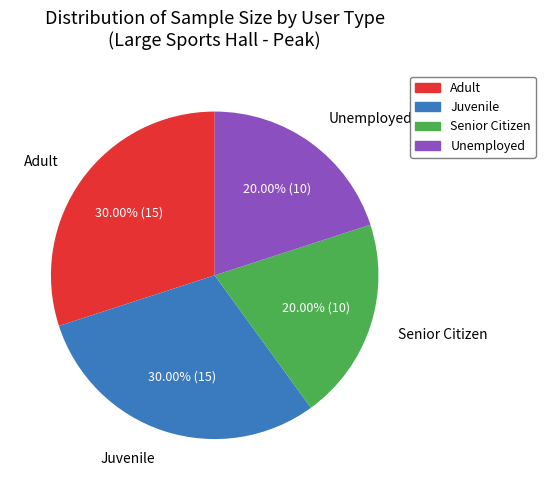

What percentage is NOT represented by Senior Citizen?

80.0%